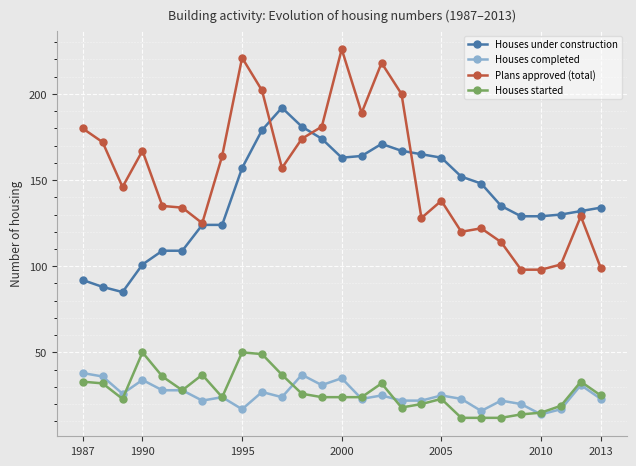

How many categories are shown in the chart?

27